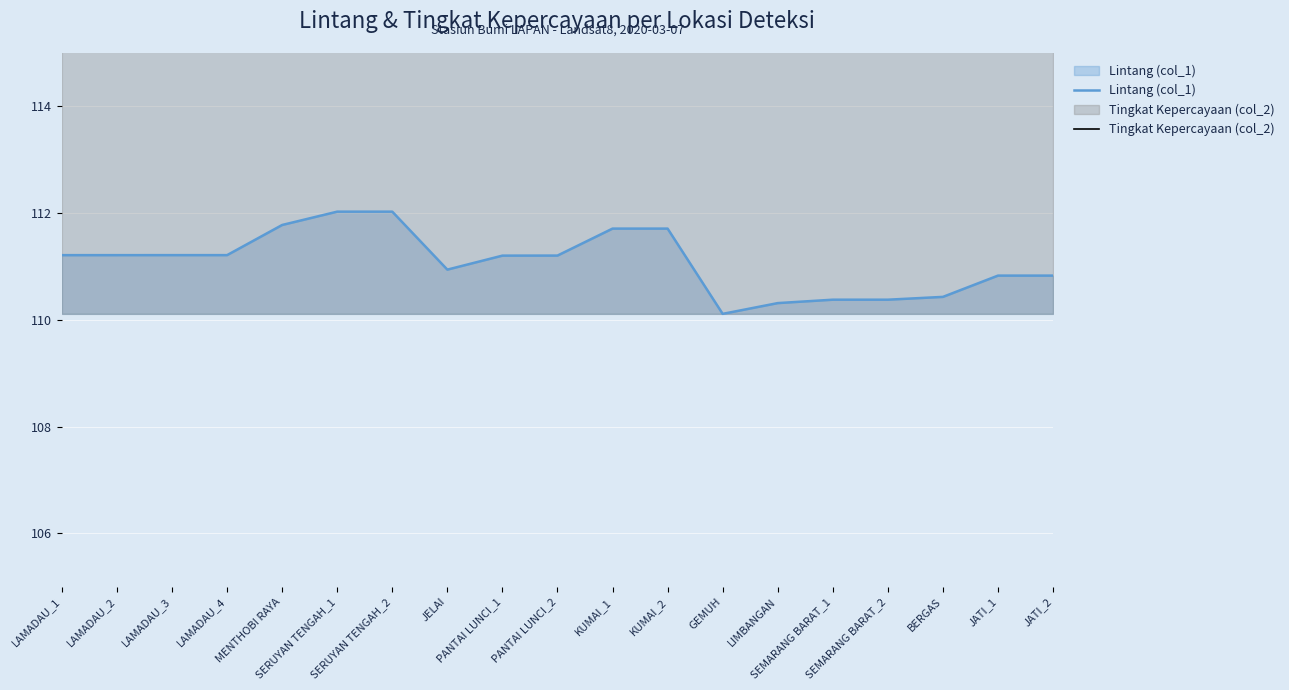

How many lines are shown in the chart?

2